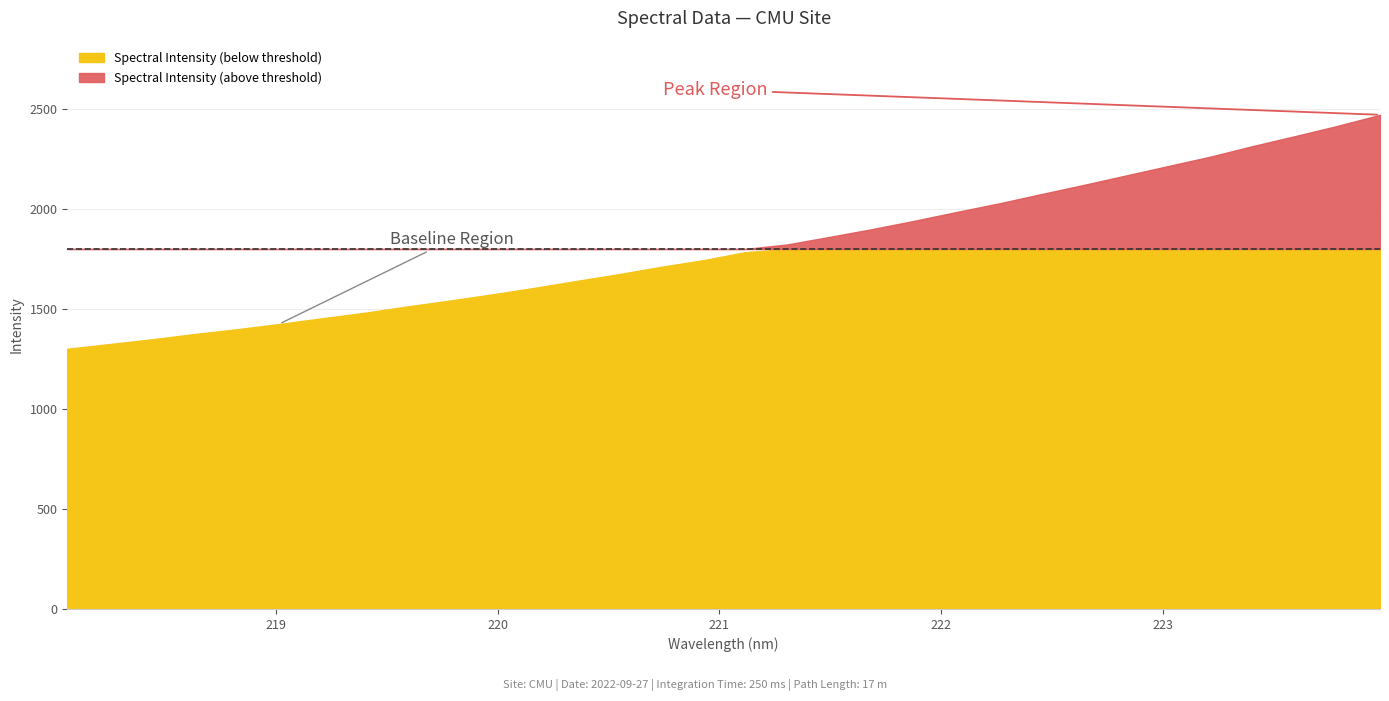

What is the difference between the second highest and minimum values?

1114.7